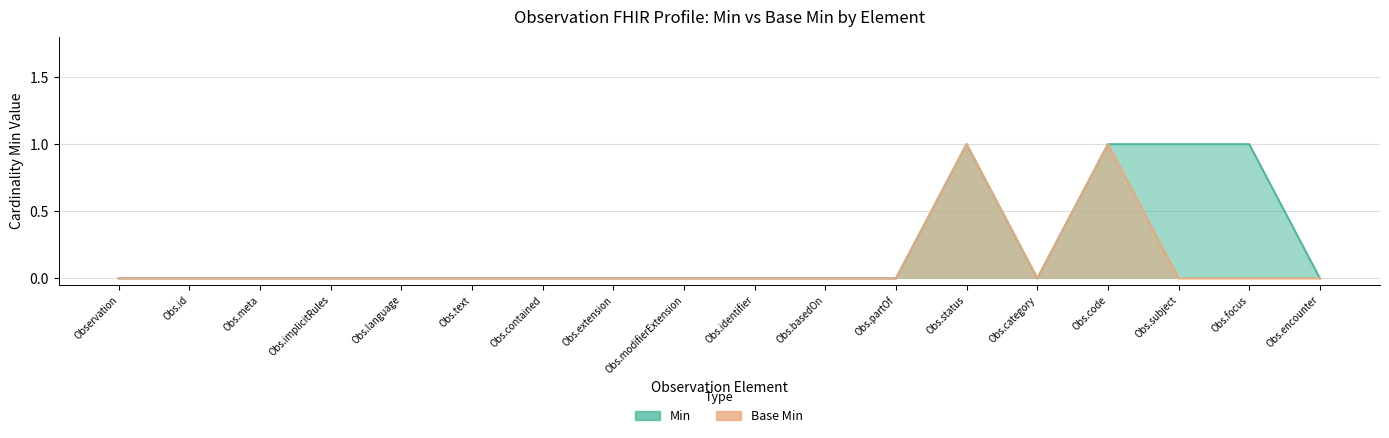

Is the value of Base Min at Obs.status greater than the value of Min at Obs.text?

Yes